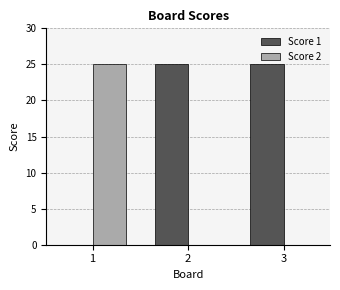

What is the total value across all series at 2?

25